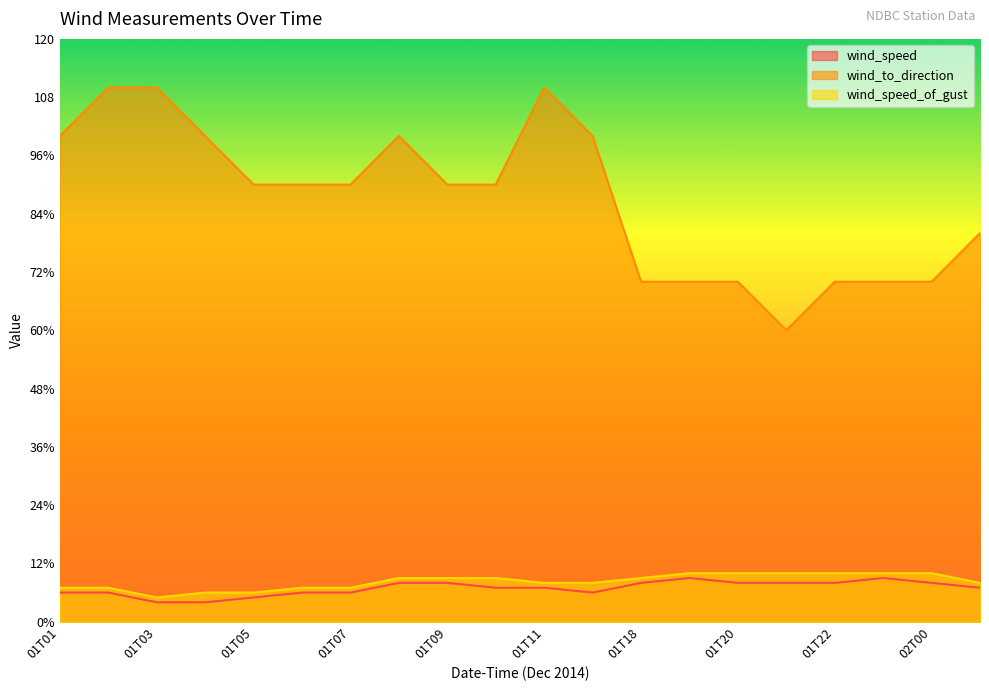

The wind_speed_of_gust series shows 8 at 01T12. True or false?

True